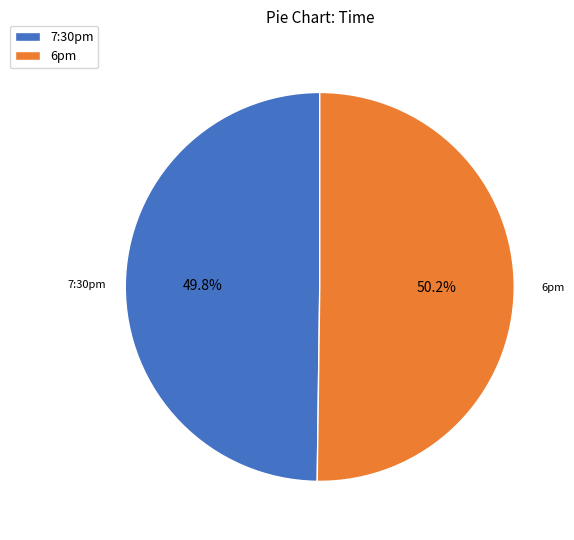

How many slices are in this pie chart?

2